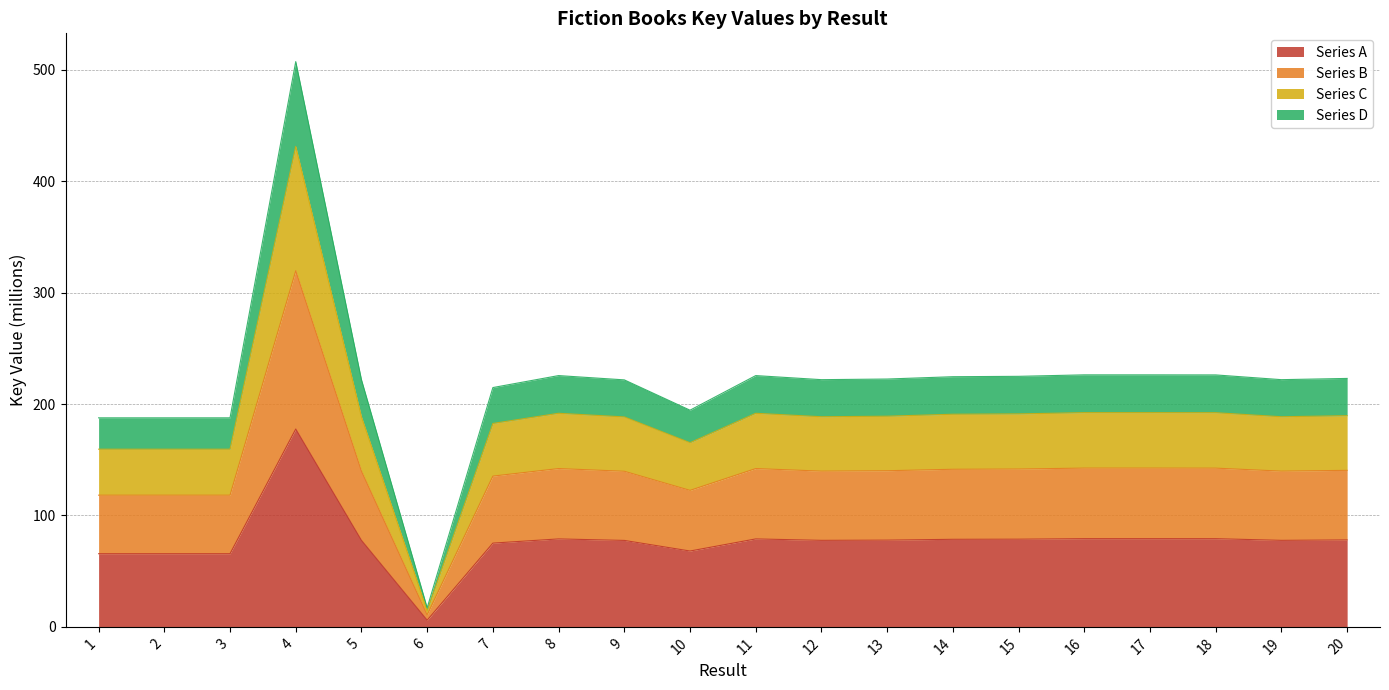

What is the smallest value displayed?

14.5